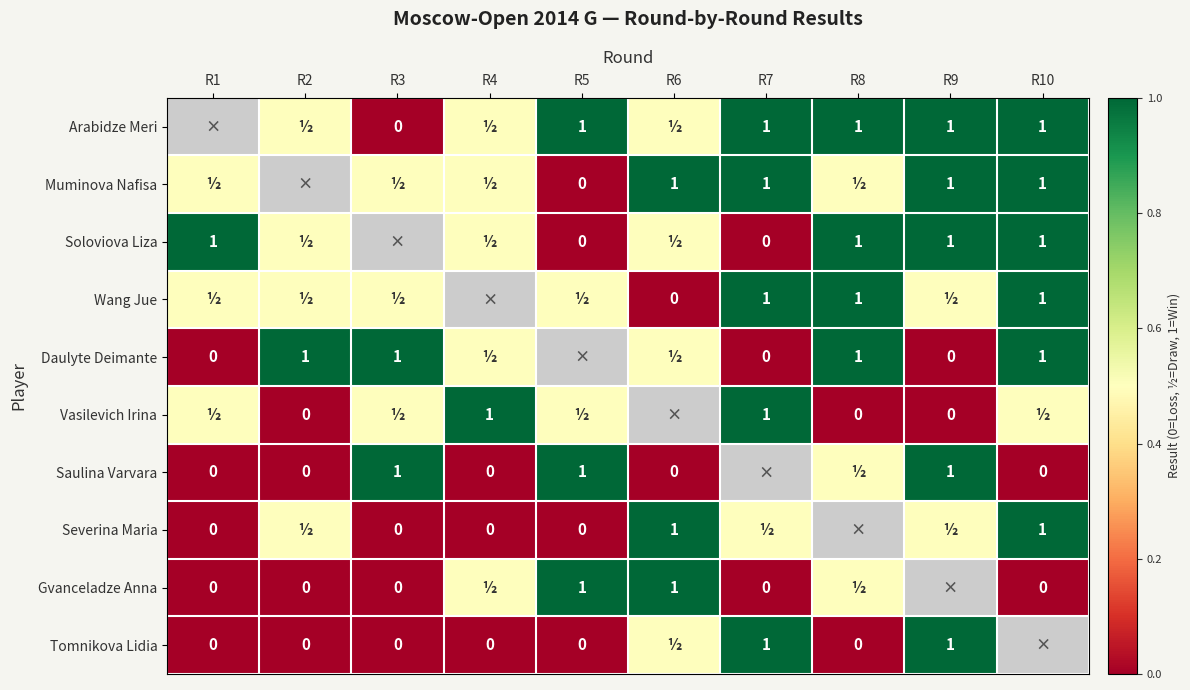

True or false: Vasilevich Irina has a value of 1.0 at R4.

True